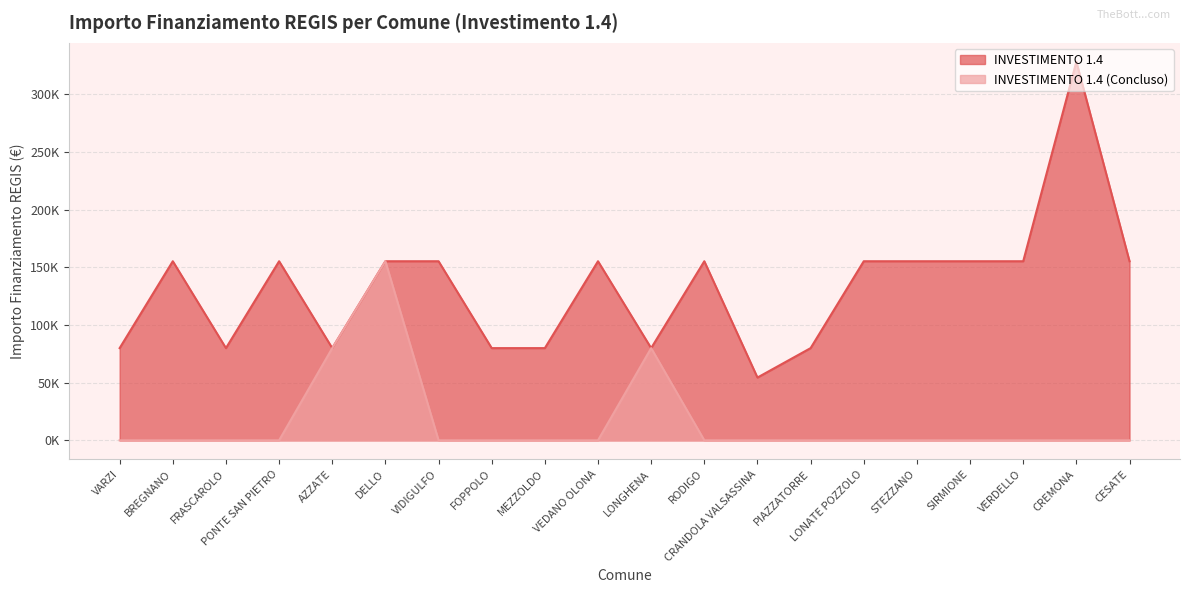

Reading right to left, extract all data points from this chart.

INVESTIMENTO 1.4: CESATE=155234	CREMONA=328160	VERDELLO=155234	SIRMIONE=155234	STEZZANO=155234	LONATE POZZOLO=155234	PIAZZATORRE=79922	CRANDOLA VALSASSINA=54412	RODIGO=155234	LONGHENA=79922	VEDANO OLONA=155234	MEZZOLDO=79922	FOPPOLO=79922	VIDIGULFO=155234	DELLO=155234	AZZATE=79922	PONTE SAN PIETRO=155234	FRASCAROLO=79922	BREGNANO=155234	VARZI=79922
INVESTIMENTO 1.4 (Concluso): CESATE=0	CREMONA=0	VERDELLO=0	SIRMIONE=0	STEZZANO=0	LONATE POZZOLO=0	PIAZZATORRE=0	CRANDOLA VALSASSINA=0	RODIGO=0	LONGHENA=79922	VEDANO OLONA=0	MEZZOLDO=0	FOPPOLO=0	VIDIGULFO=0	DELLO=155234	AZZATE=79922	PONTE SAN PIETRO=0	FRASCAROLO=0	BREGNANO=0	VARZI=0